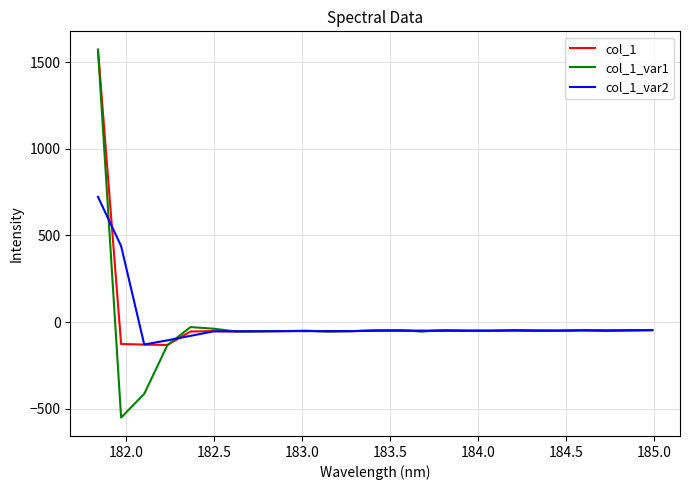

What is the minimum value shown in the chart?

-551.2